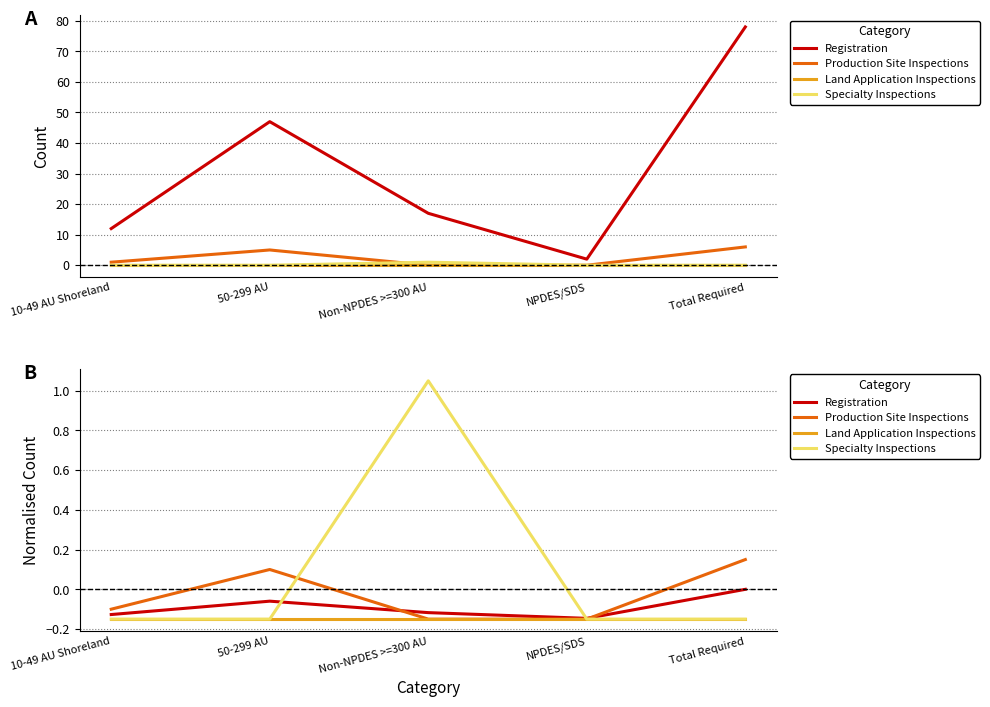

What is the sum of all Production Site Inspections values?

-0.1